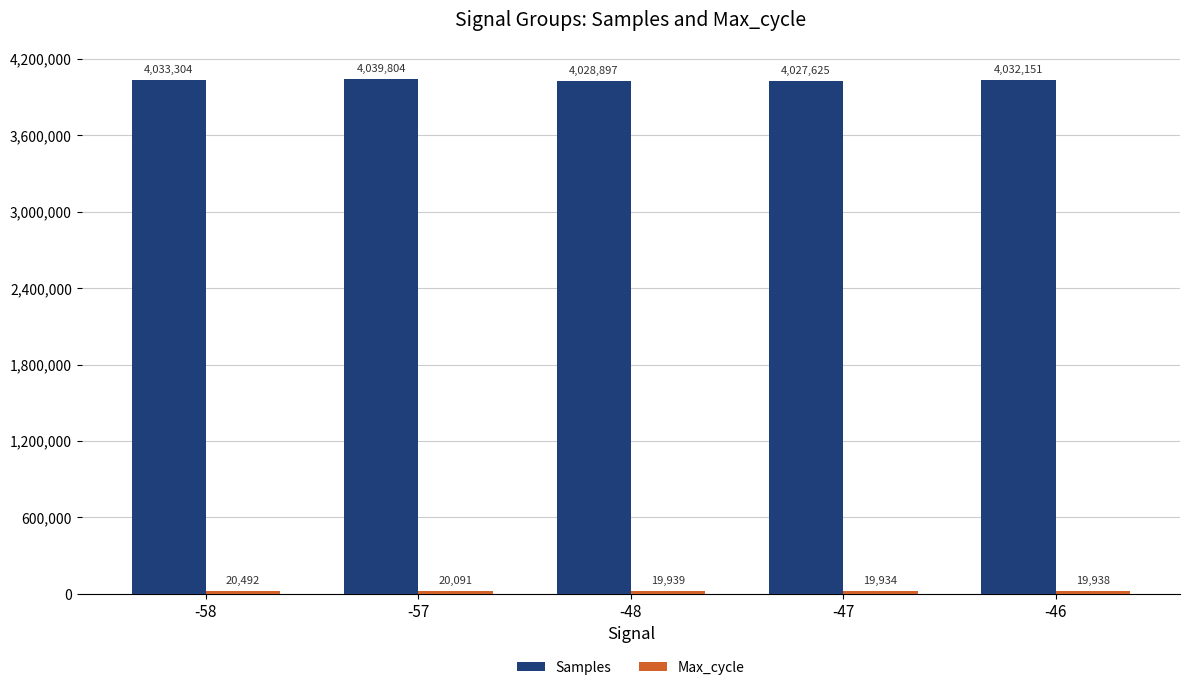

Which series has the widest spread of values?

Samples